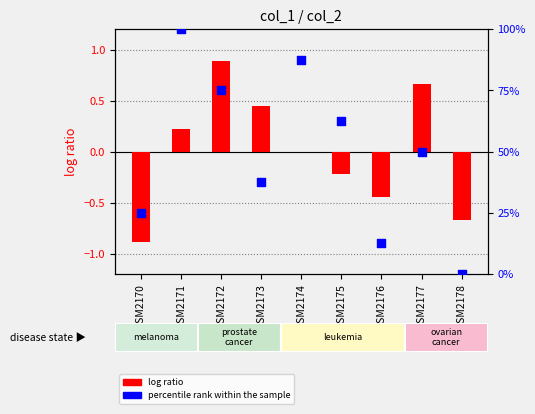

Is the value of log ratio at GSM2171 greater than the value of percentile rank within the sample at GSM2175?

No